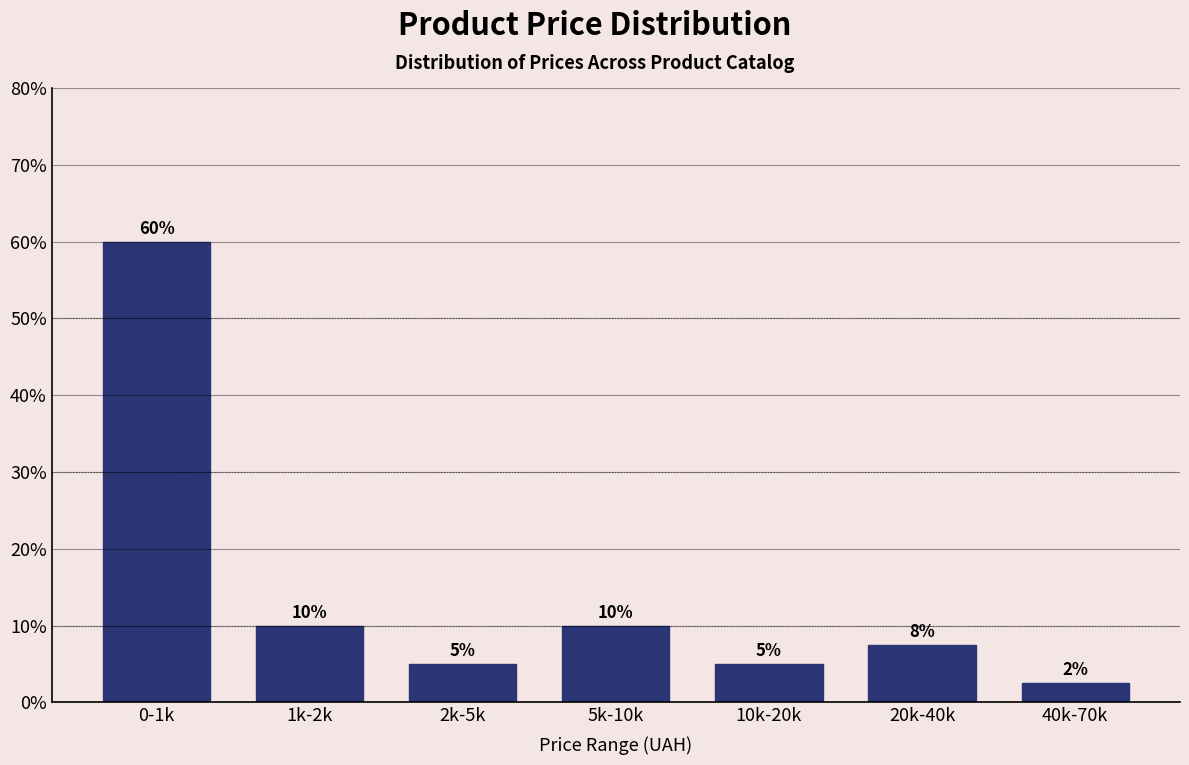

What is the sum of all values?

100.0